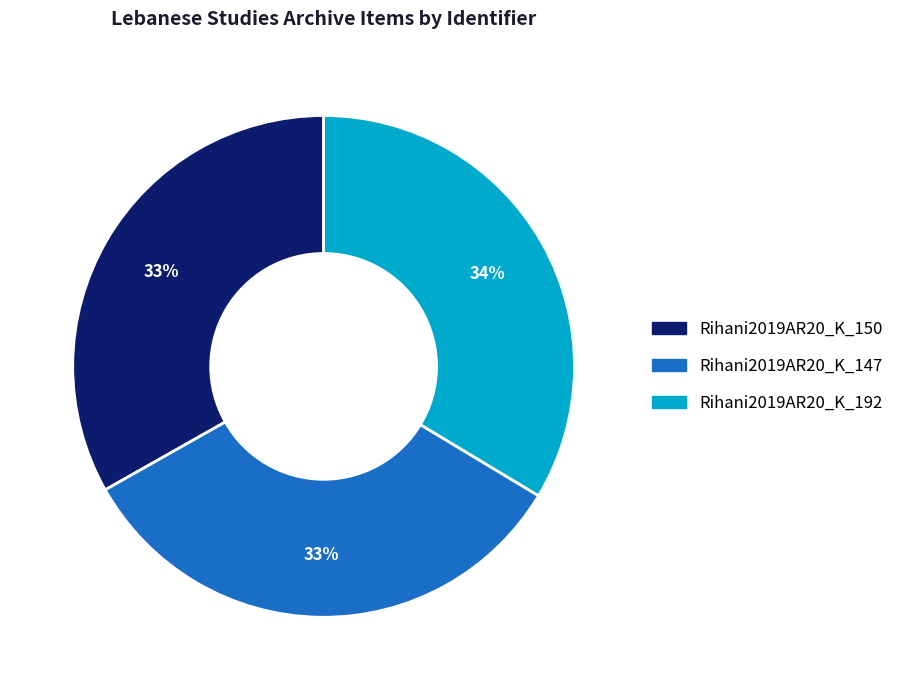

How many slices are in this pie chart?

3